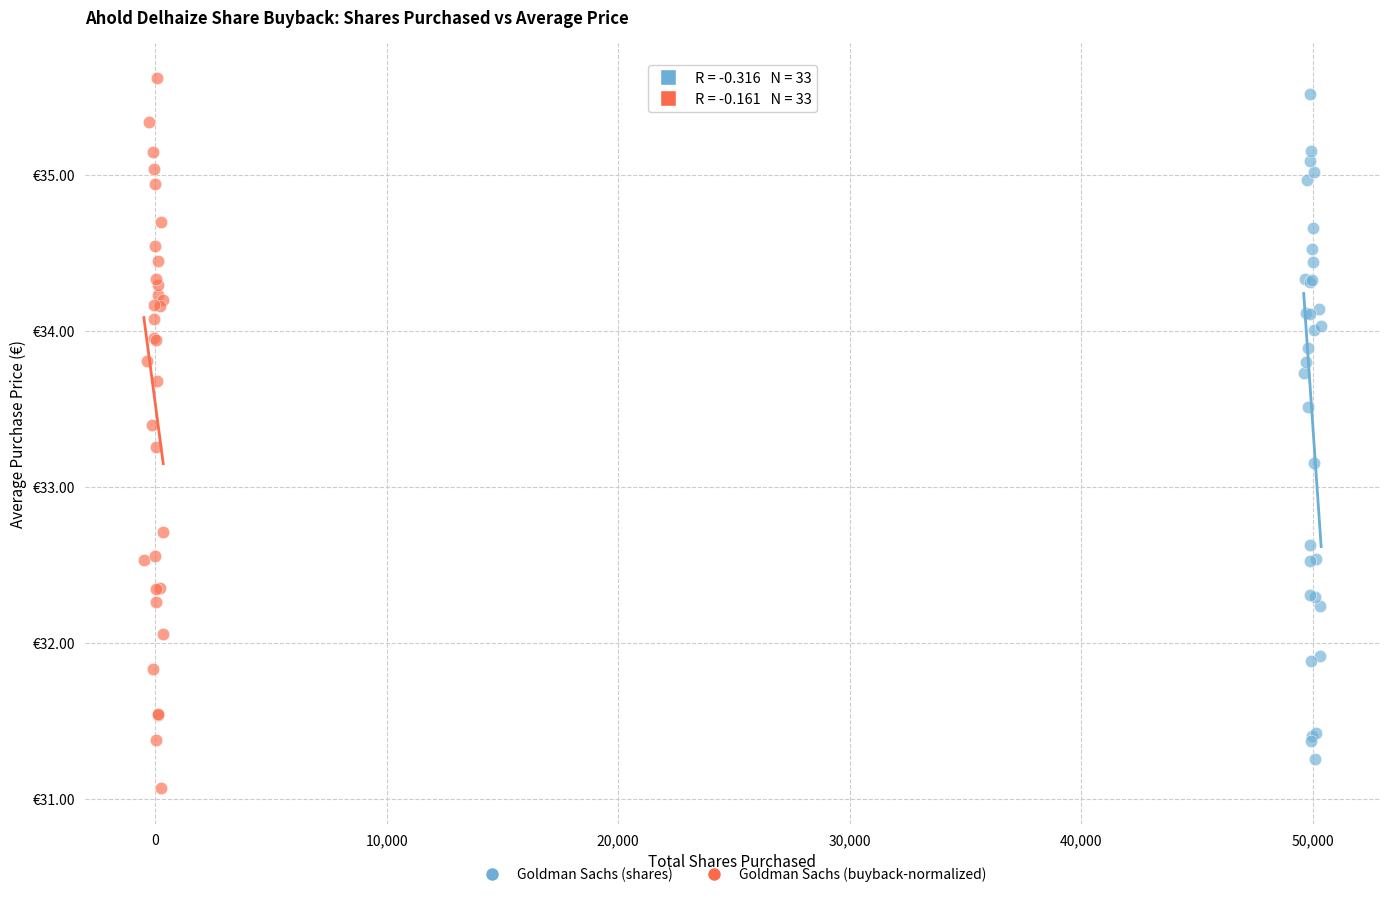

Which series has the largest Y range (max minus min)?

Goldman Sachs (buyback-normalized)